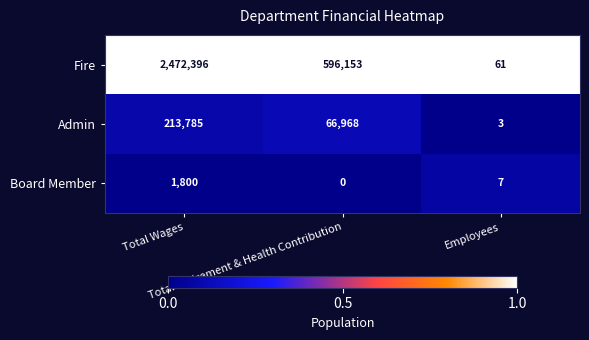

Which category has the lowest value across all series?

Total Retirement & Health Contribution